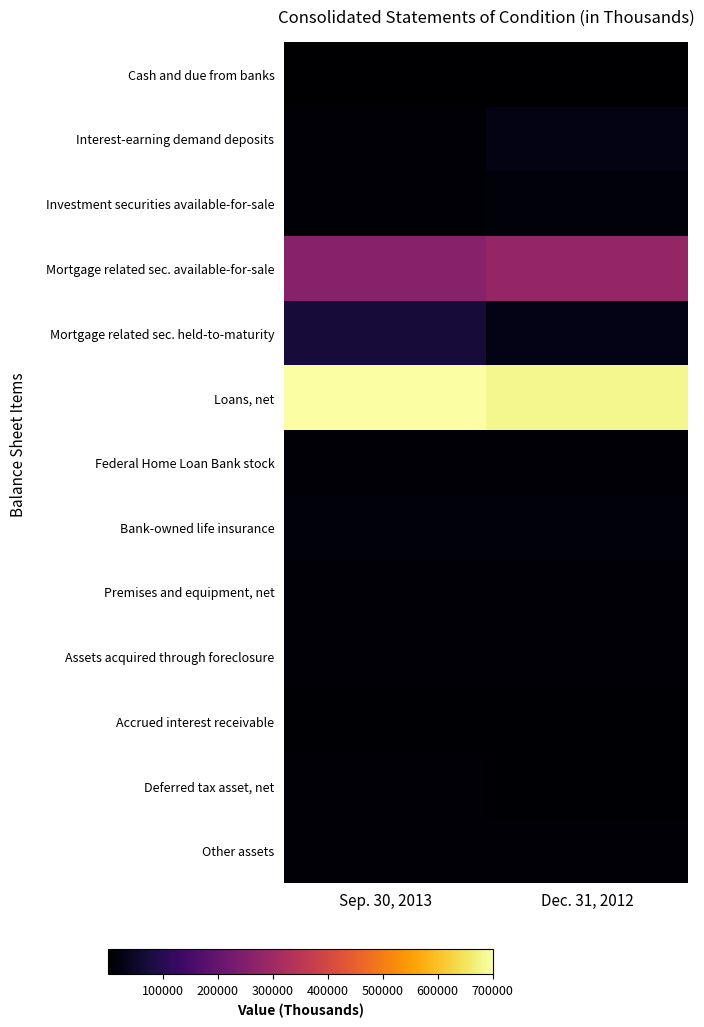

What is the spread (max minus min) of values at Dec. 31, 2012?

683703